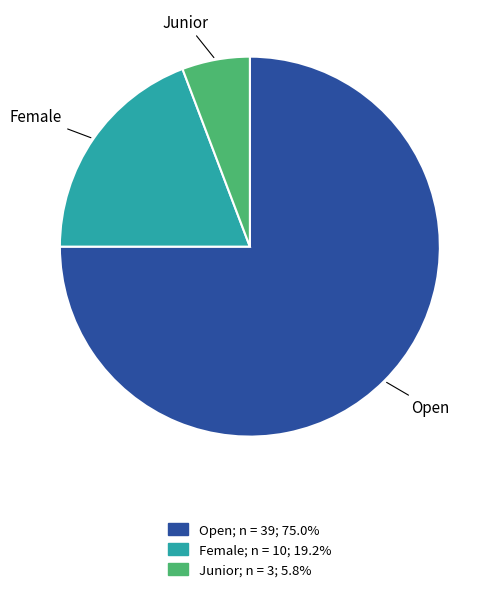

How many slices are in this pie chart?

3